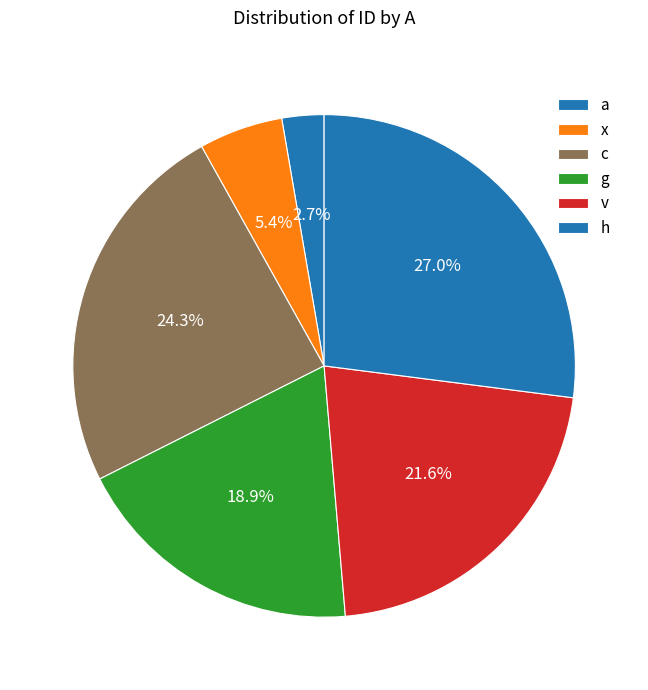

Which category has the smallest portion of the pie?

a